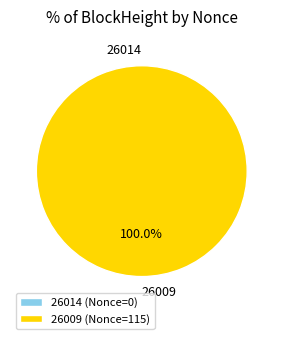

Which slice is the largest?

26009